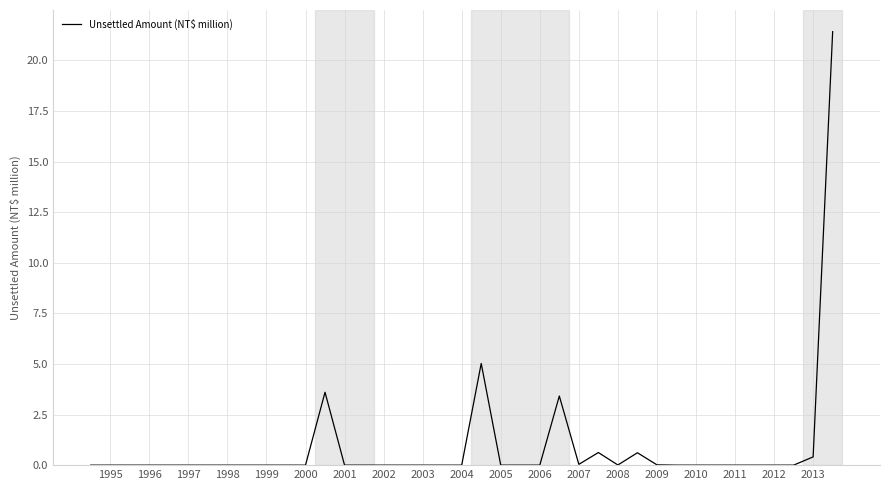

What is the greatest value displayed?

21.4